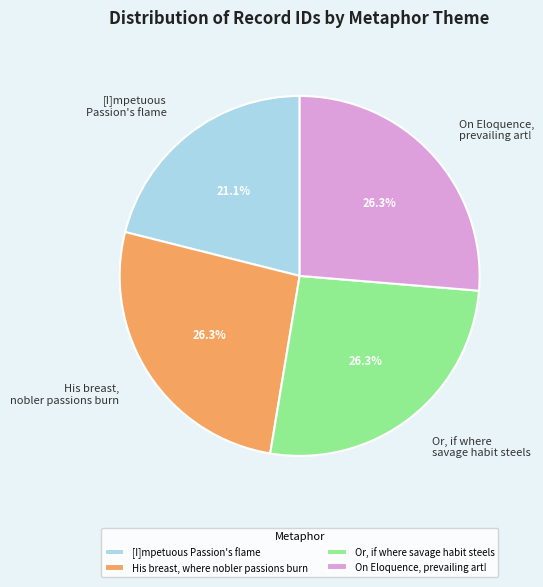

Is there any slice that represents more than half of the pie?

No